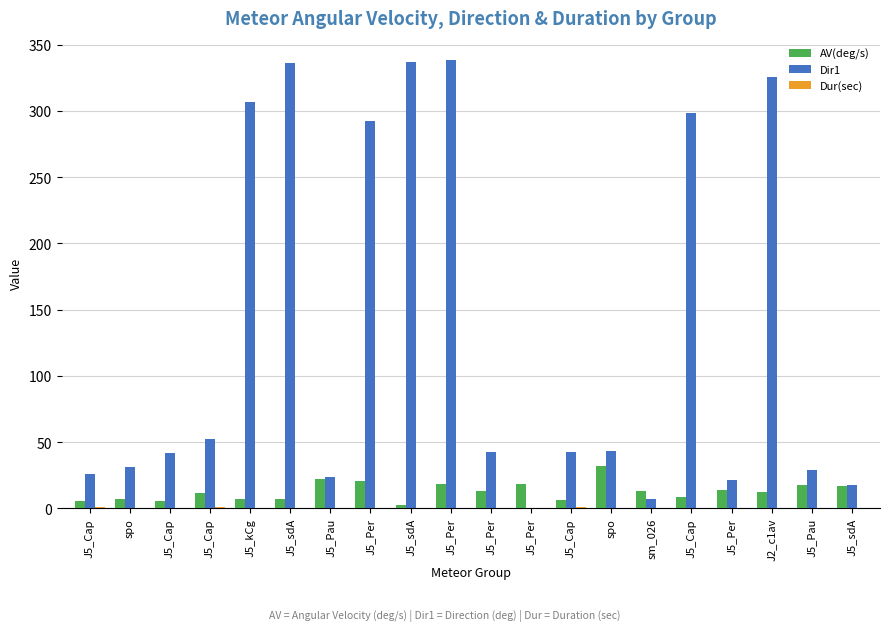

How many series are shown in this chart?

3